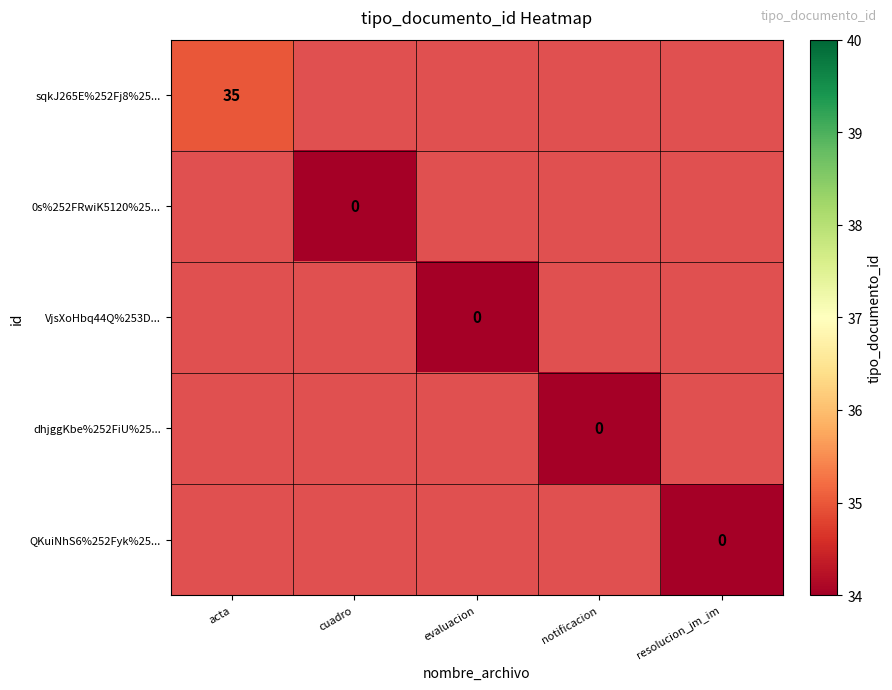

At how many categories does at least one series exceed 20?

1